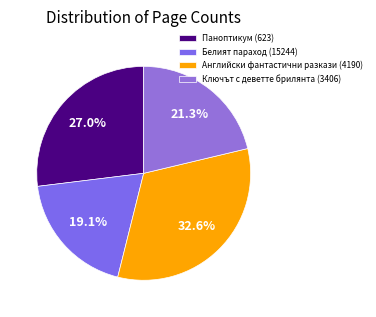

Rank the categories by value from highest to lowest.

Английски фантастични разкази (4190), Паноптикум (623), Ключът с деветте брилянта (3406), Белият параход (15244)